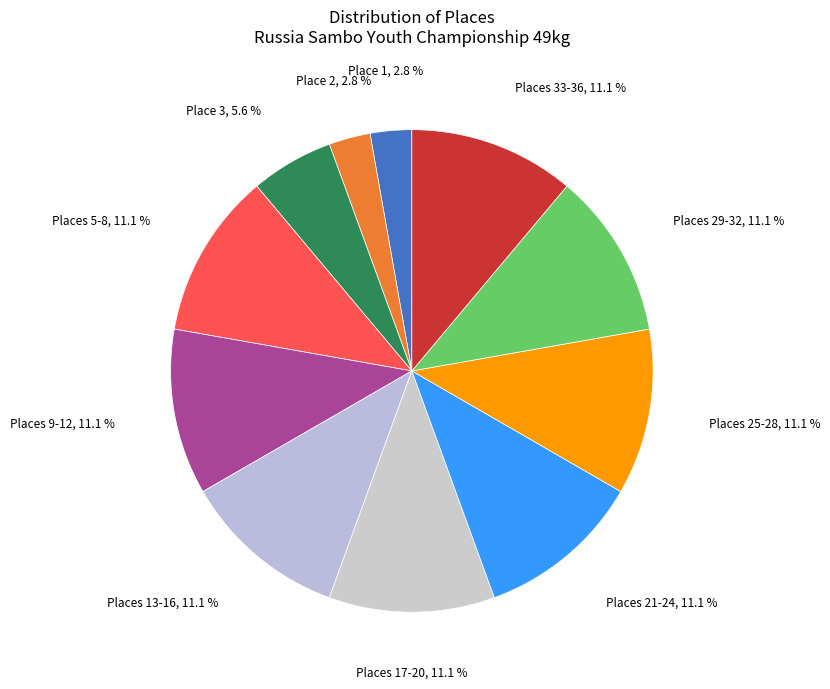

How many slices are in this pie chart?

11